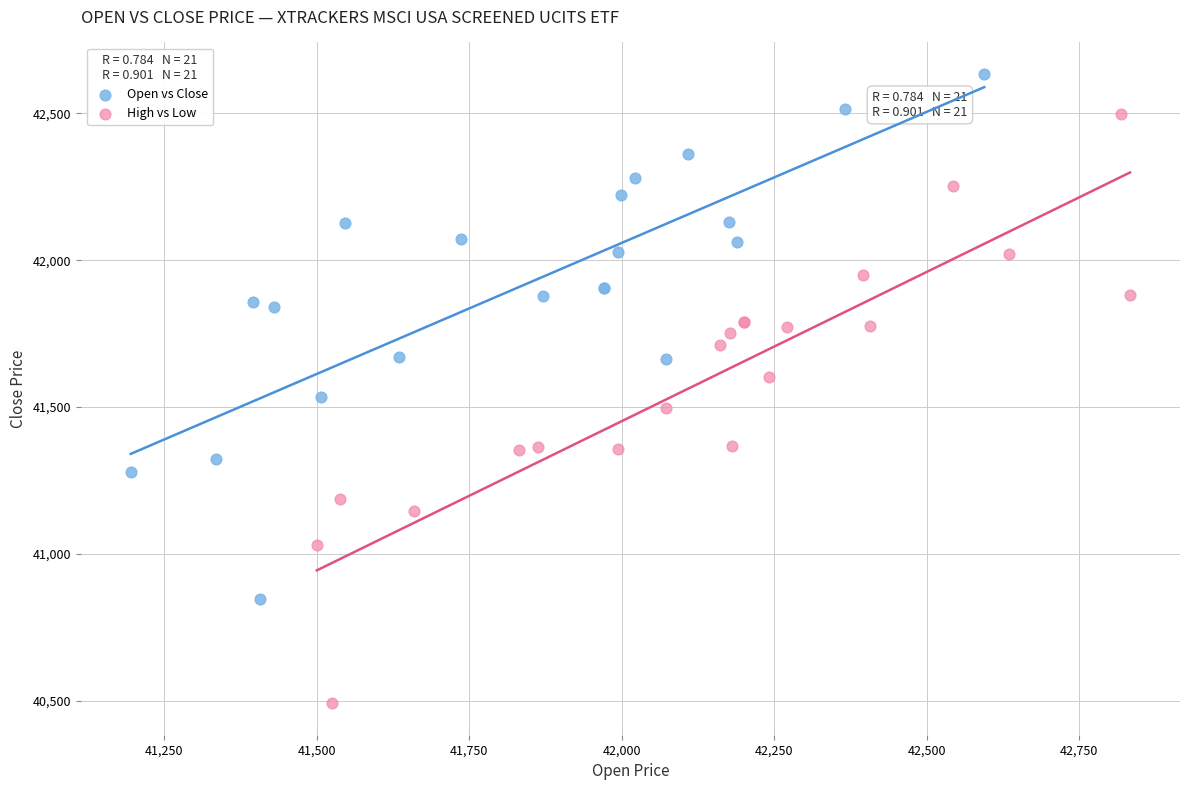

Which series contains the highest Y value?

Open vs Close